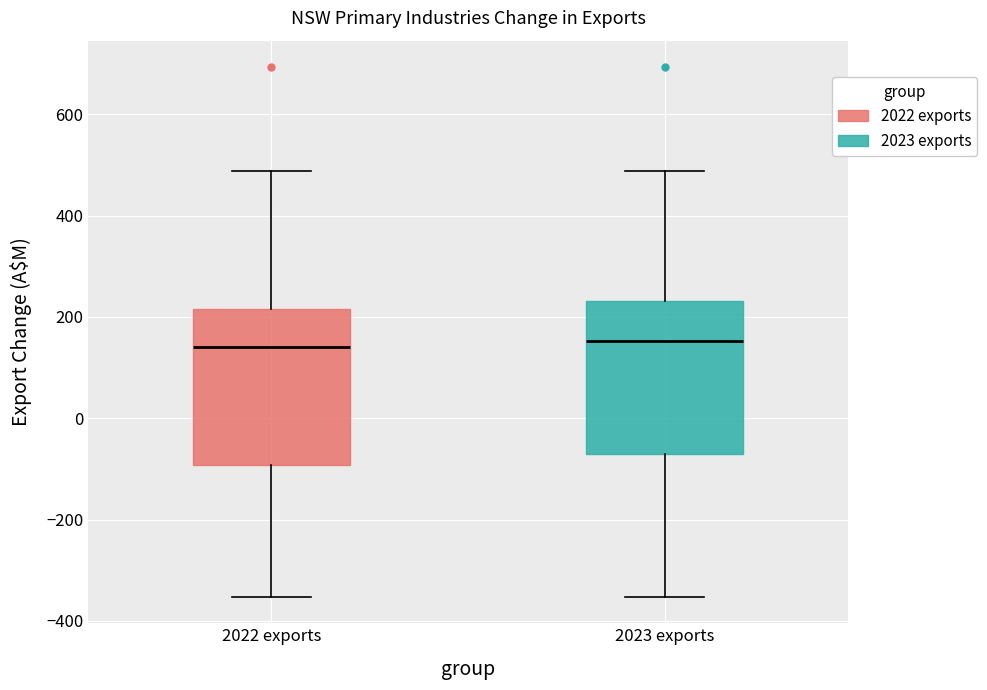

Where does the upper whisker of the box for 2023 exports end on the y-axis? The values are not printed on the chart, so give them approximately, as read against the axis.

480